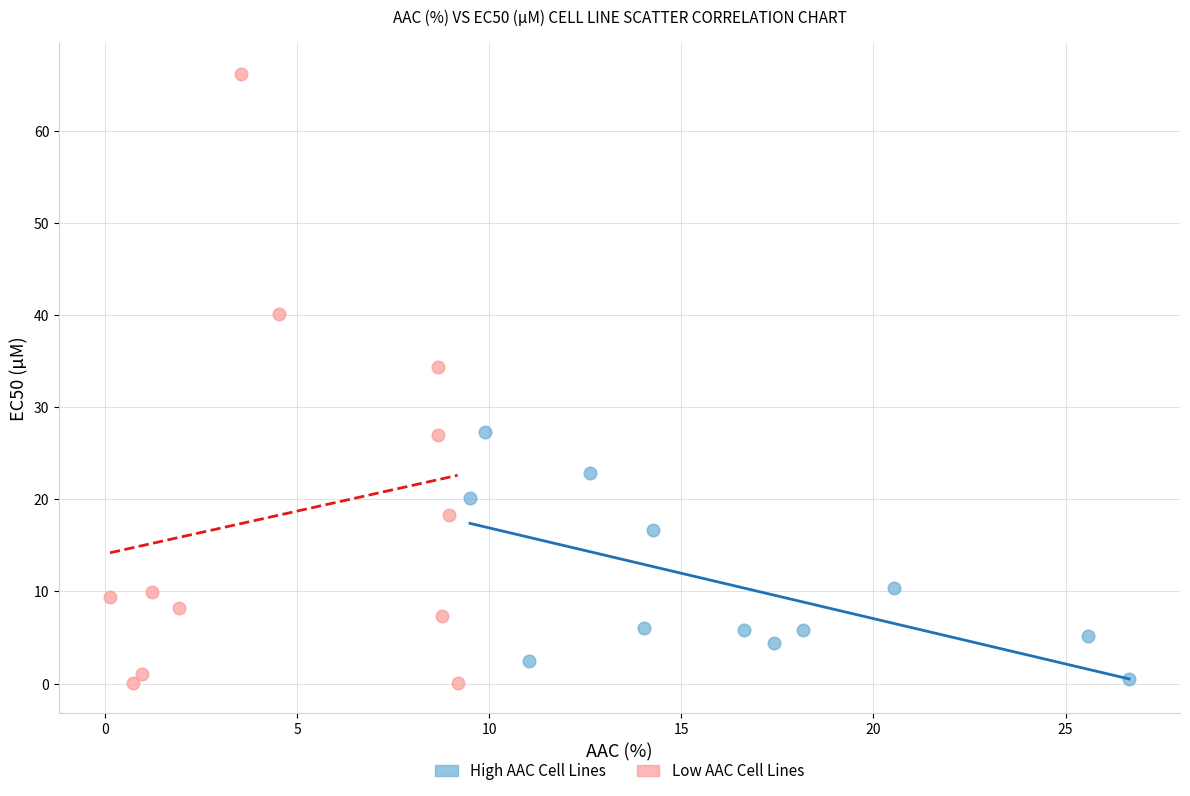

Which series has the widest spread of Y values?

Low AAC Cell Lines